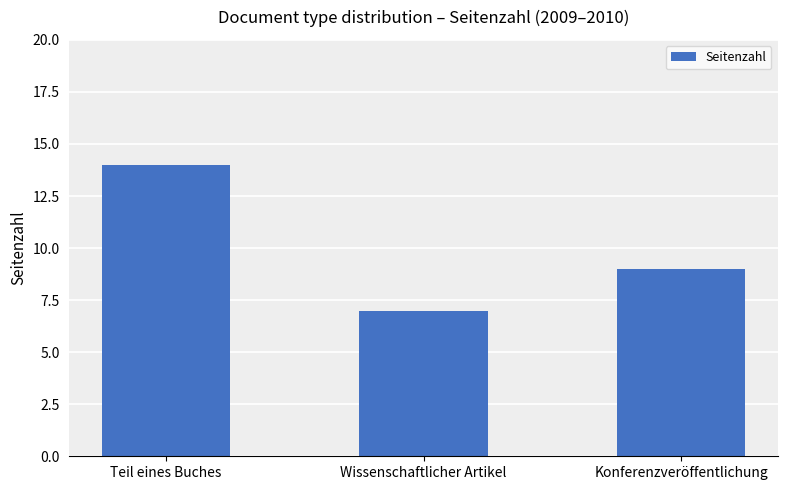

How many data points does each series have?

3